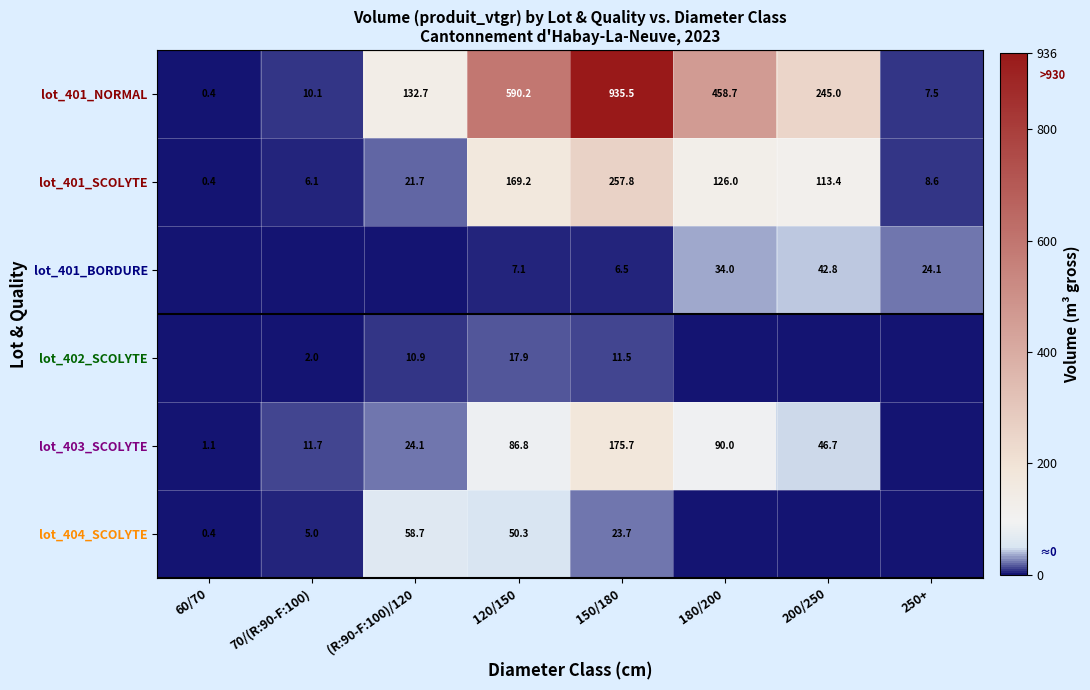

What is the sum of the lot_401_SCOLYTE values at 70/(R:90-F:100) and (R:90-F:100)/120?

27.8